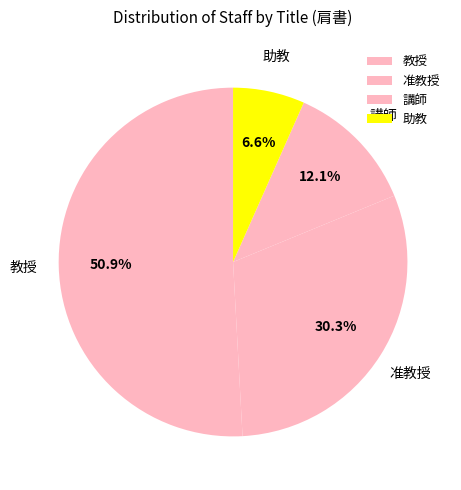

Which has a higher value, 准教授 or 助教?

准教授